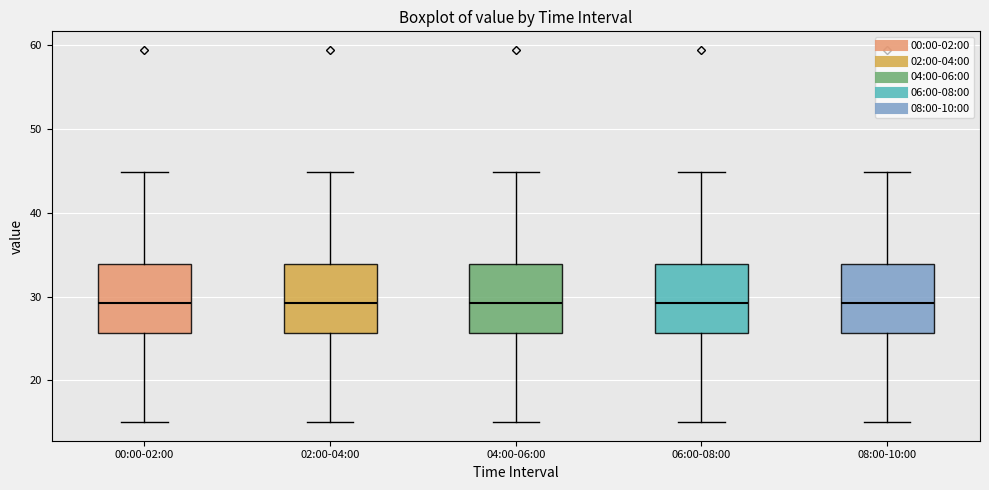

Reading left to right, transcribe this box plot: for each box, give where its median line is, the range the box spans, and where its two whiskers end, as read against the y-axis. The values are not printed on the chart, so give them approximately, as read against the axis.

00:00-02:00: median 29, box 26 to 34, whiskers 15 to 45
02:00-04:00: median 29, box 26 to 34, whiskers 15 to 45
04:00-06:00: median 29, box 26 to 34, whiskers 15 to 45
06:00-08:00: median 29, box 26 to 34, whiskers 15 to 45
08:00-10:00: median 29, box 26 to 34, whiskers 15 to 45